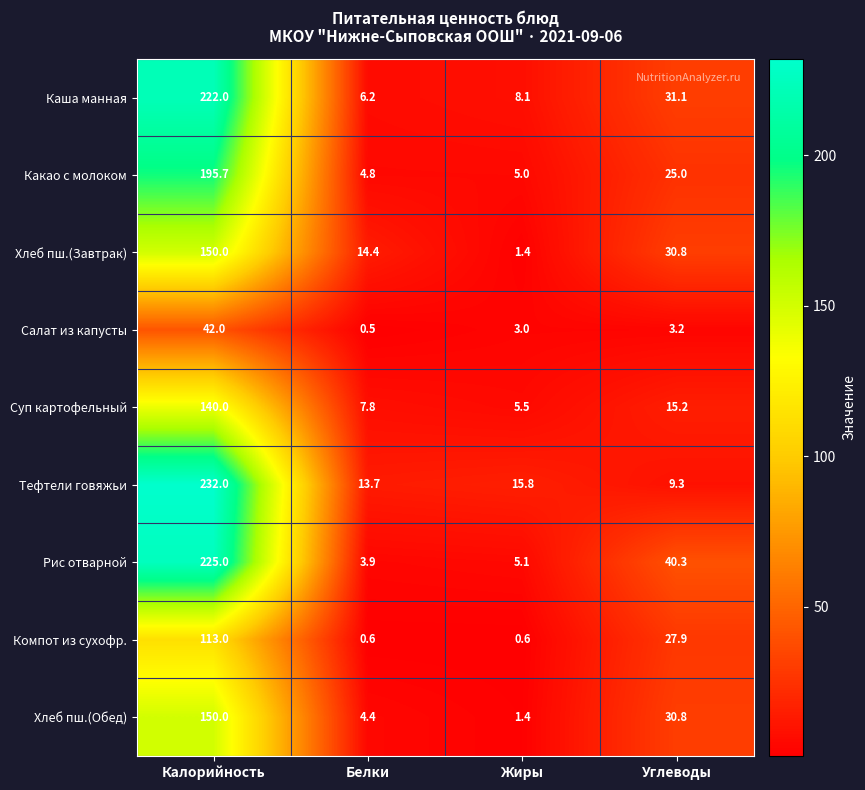

At which category does the chart reach its peak across all series?

Калорийность